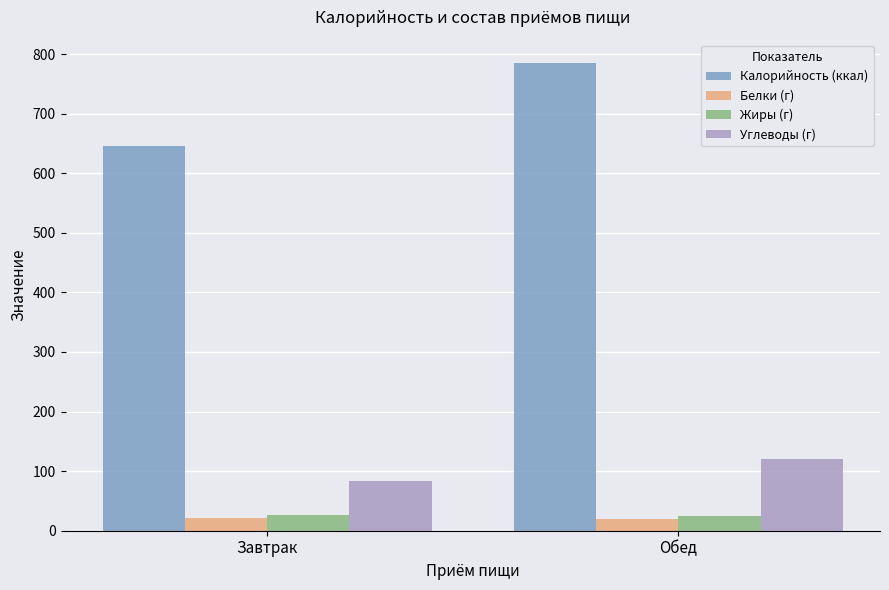

Are the bars horizontal?

No